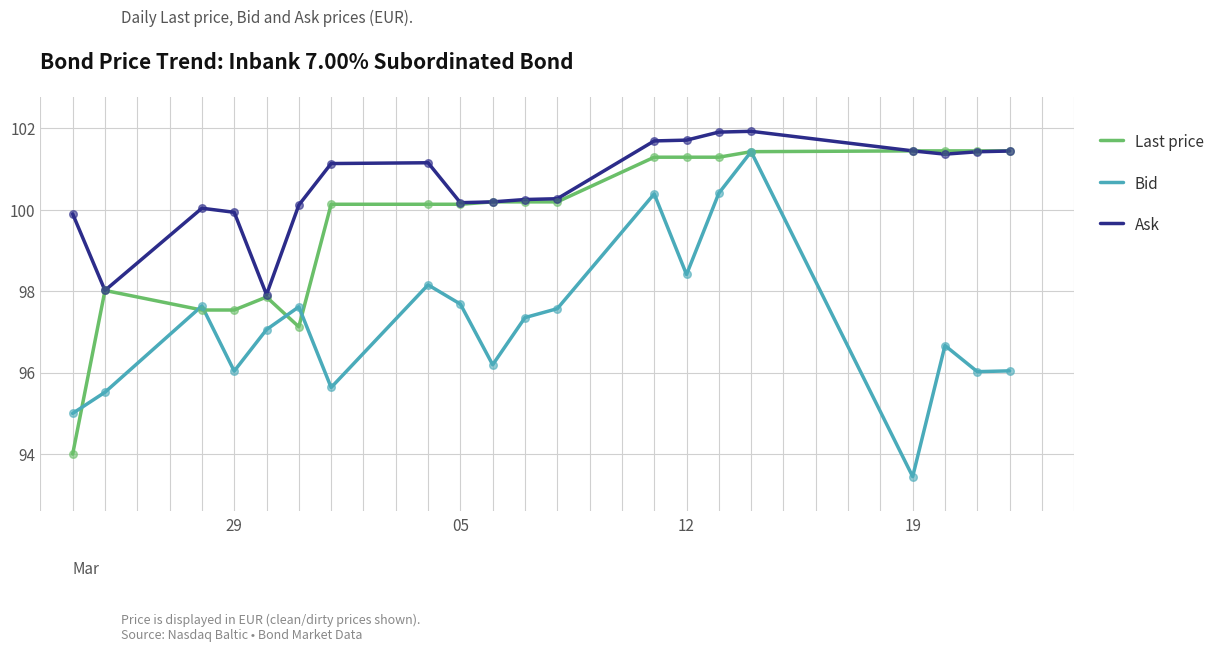

What are all the series names shown in the legend?

Last price, Bid, Ask